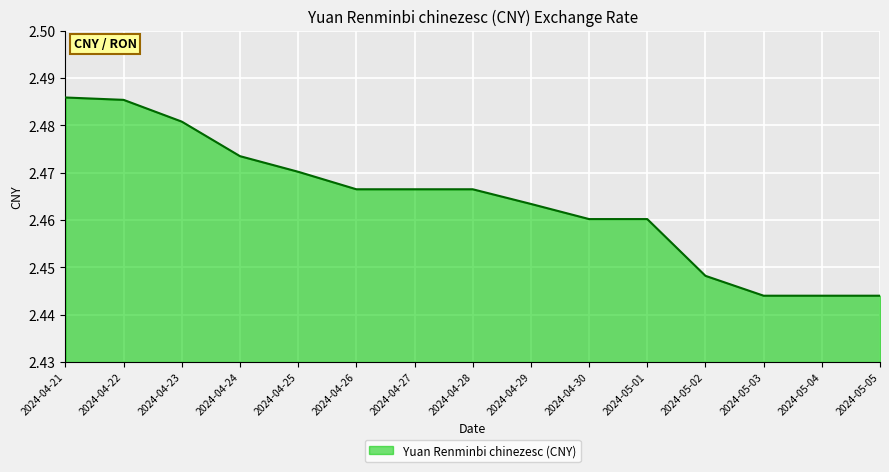

What is the ratio of the value at 2024-04-22 to the value at 2024-05-04?

1.0